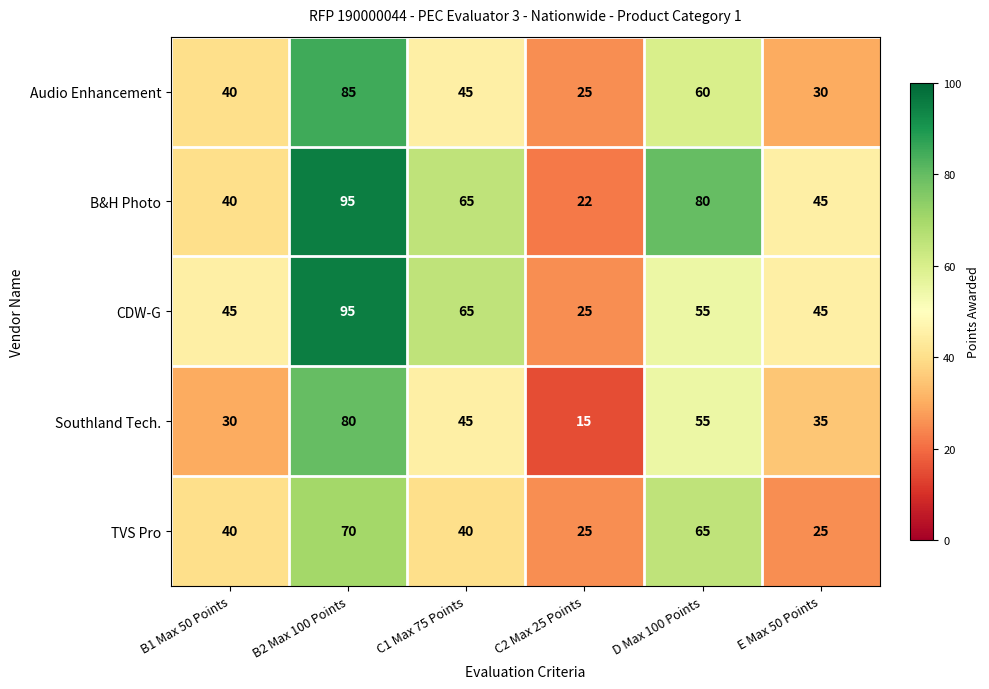

Between C1 Max 75 Points and D Max 100 Points, which series saw the biggest shift?

TVS Pro